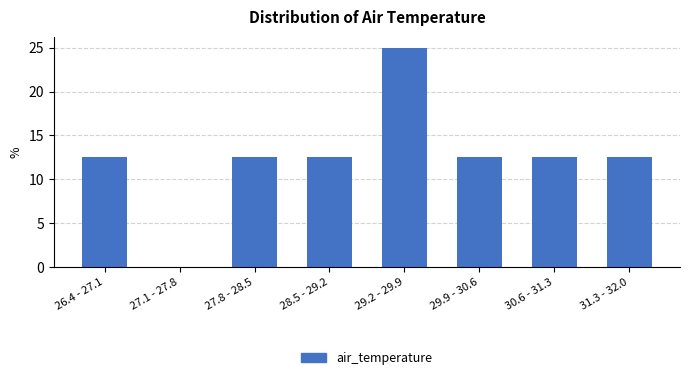

Reading left to right, extract all data points from this chart.

26.4 - 27.1=12.5	27.1 - 27.8=0.0	27.8 - 28.5=12.5	28.5 - 29.2=12.5	29.2 - 29.9=25.0	29.9 - 30.6=12.5	30.6 - 31.3=12.5	31.3 - 32.0=12.5